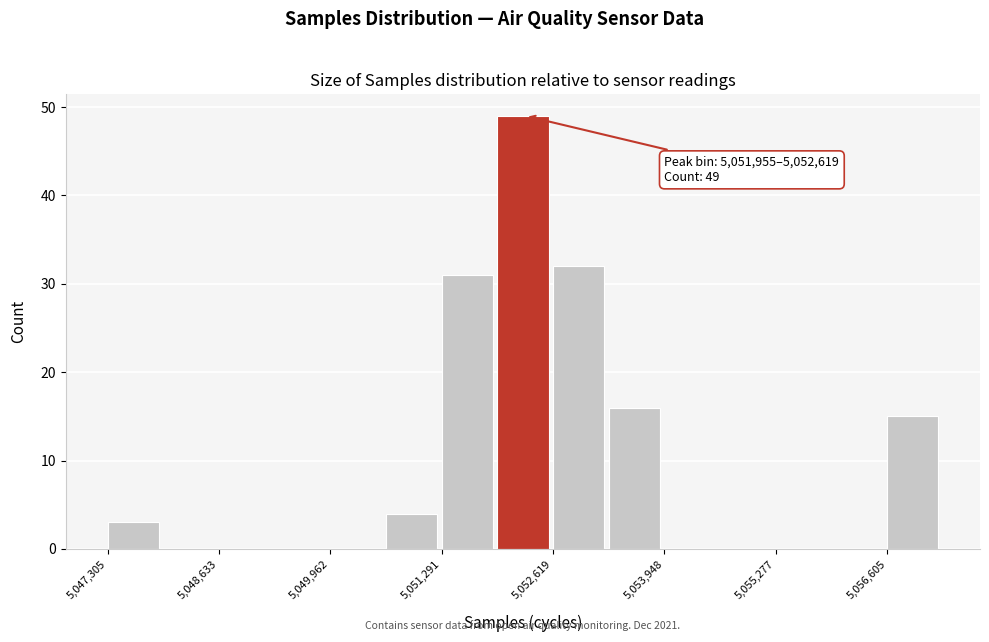

Around what value on the x-axis is the tallest bar? Give the approximate position of its centre, as read against the axis.

5052200